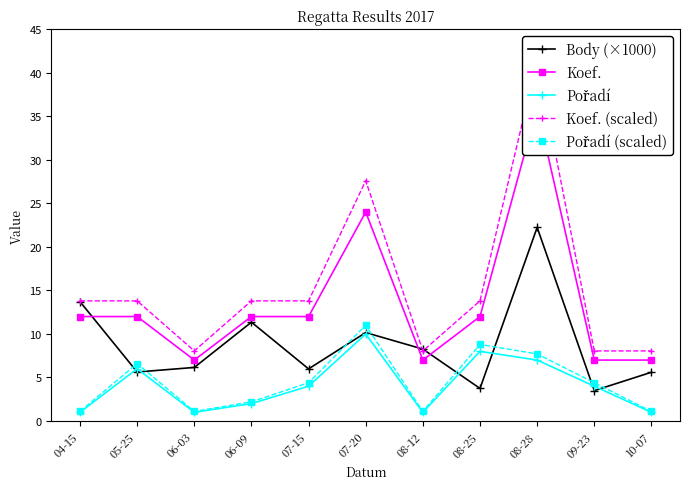

Which has a higher value, 09-23 or 05-25?

05-25